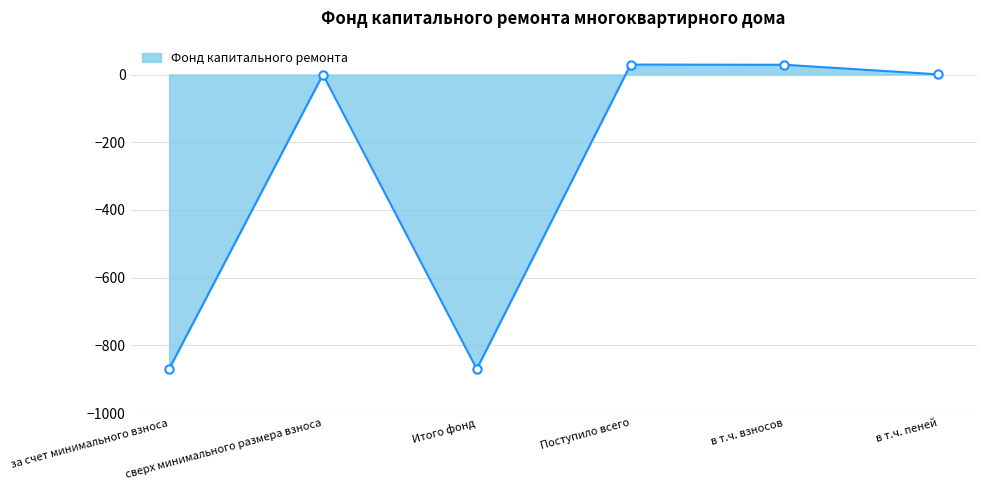

The chart shows a value of -1503.3 at за счет минимального взноса. True or false?

False